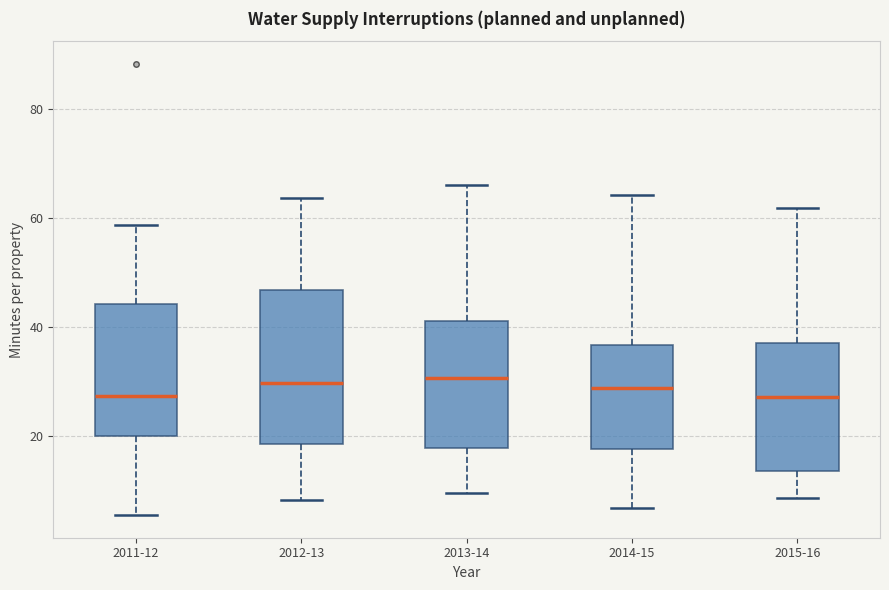

Comparing the boxes themselves (not the whiskers), which one is the tallest?

2012-13